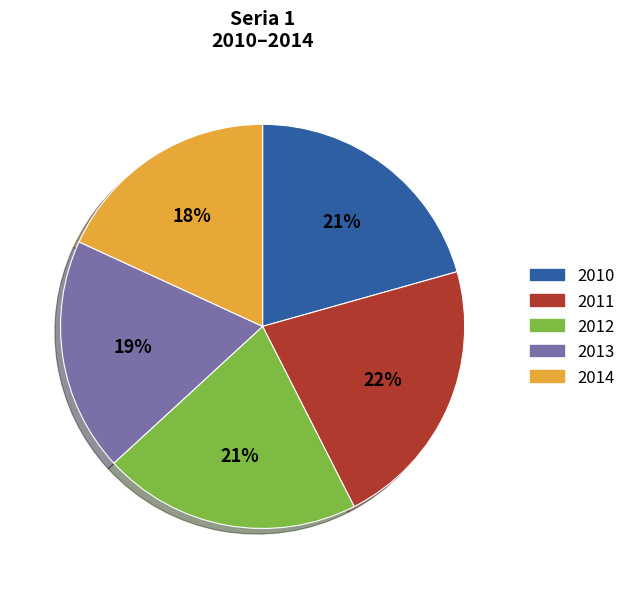

Which has a higher value, 2014 or 2013?

2013